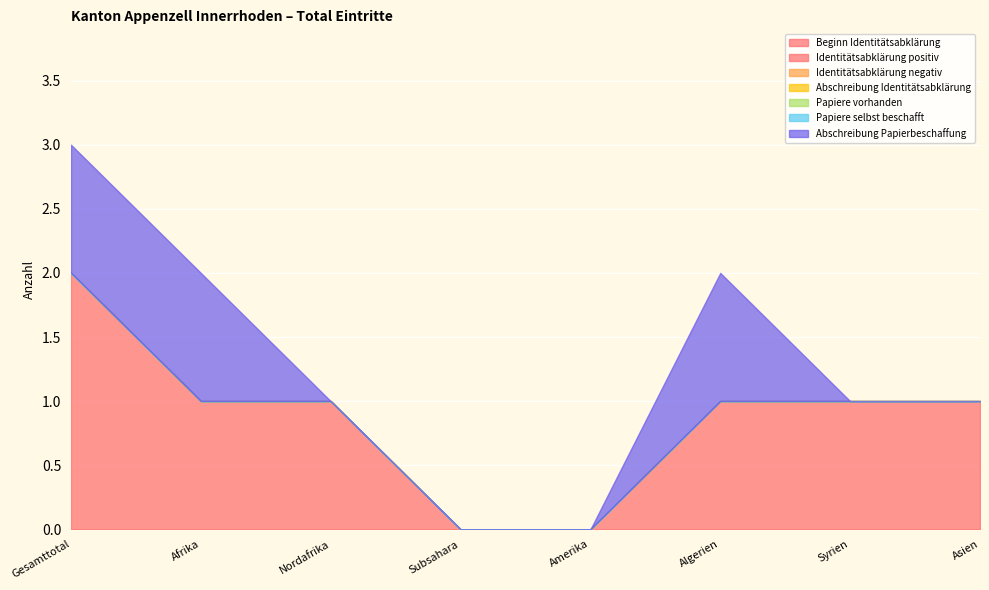

What is the label of the 2nd point from the left?

Afrika